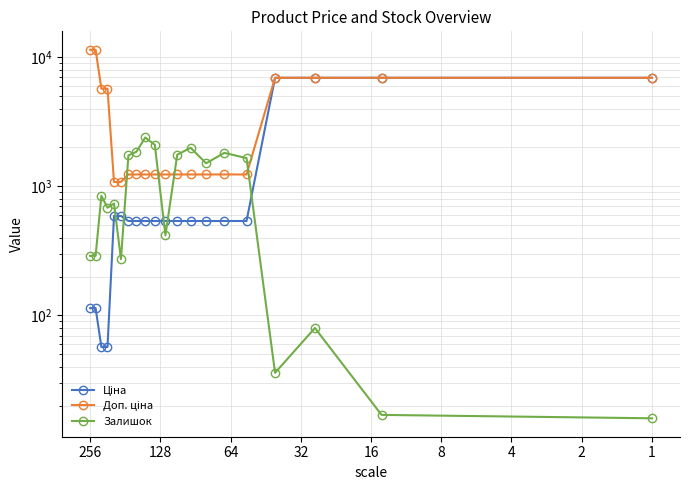

True or false: Залишок and Доп. ціна cross at least once.

True